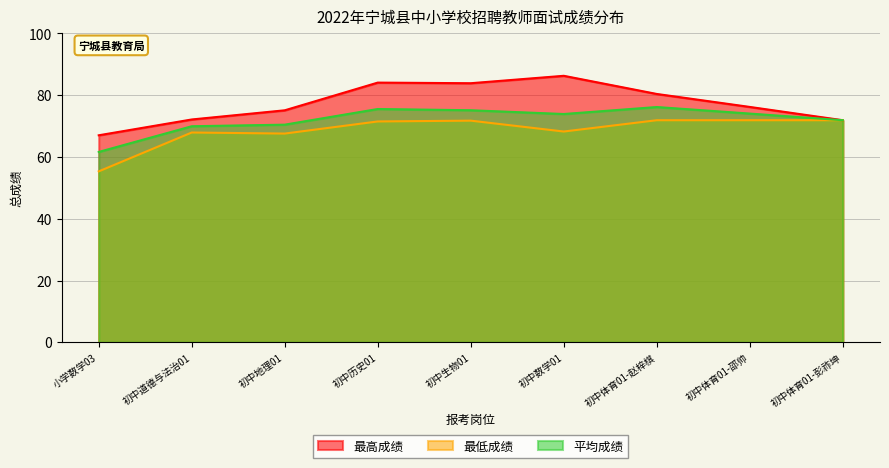

What position from the right is 初中历史01?

6